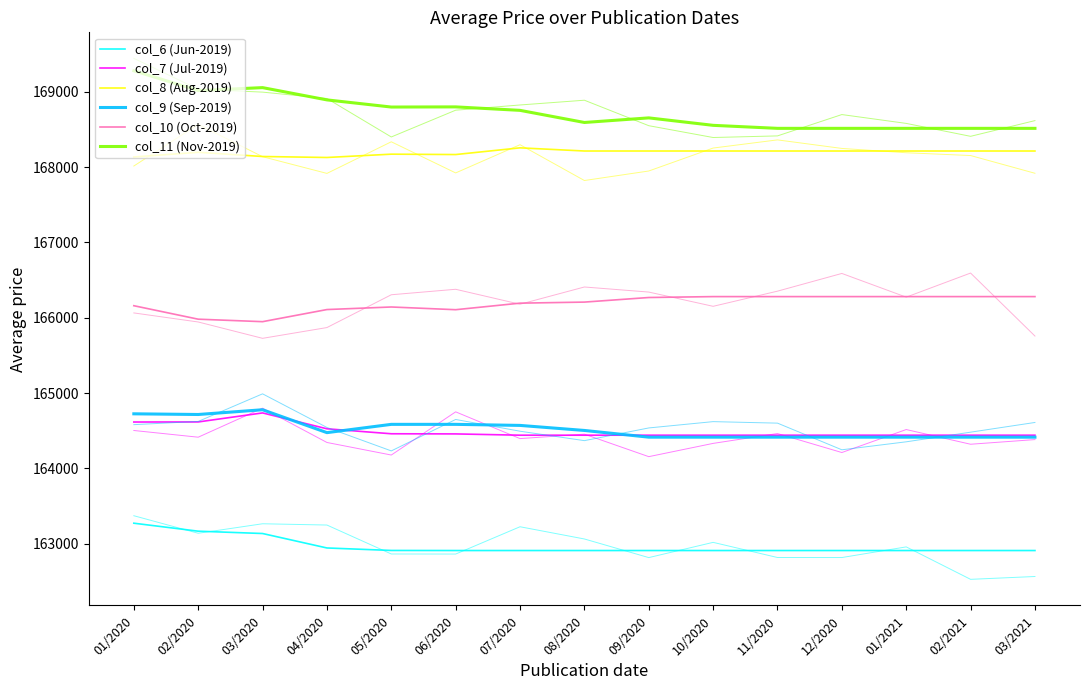

The col_6 (Jun-2019) series shows 54634 at 02/2020. True or false?

False